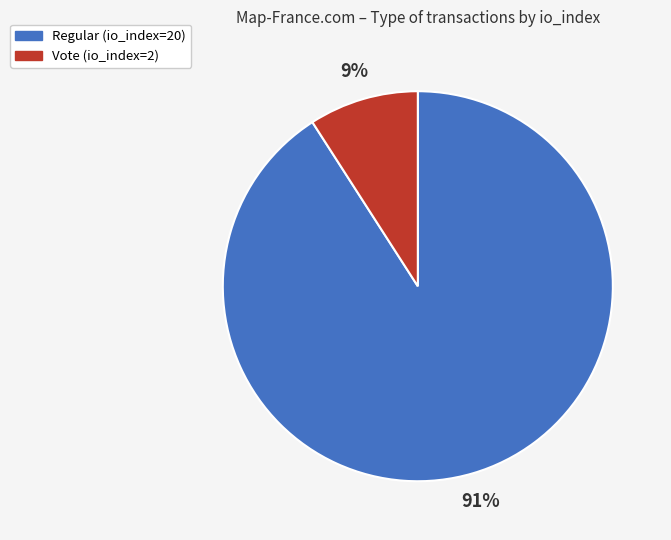

Count the number of slices in the pie.

2